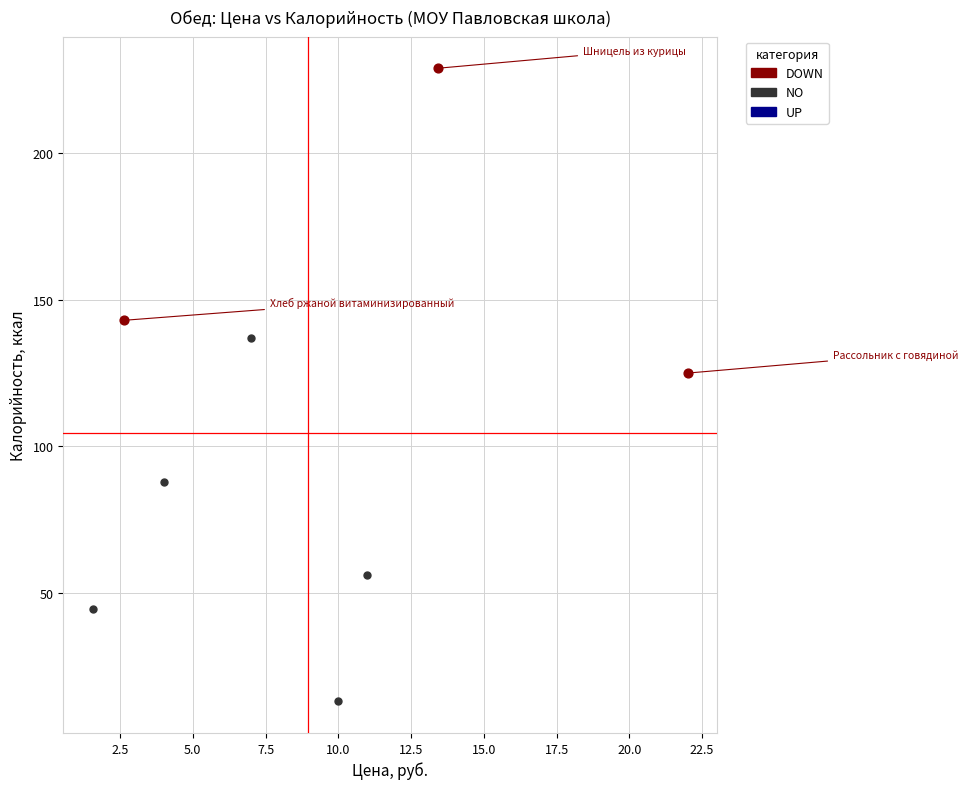

Which series reaches the maximum Y coordinate?

DOWN